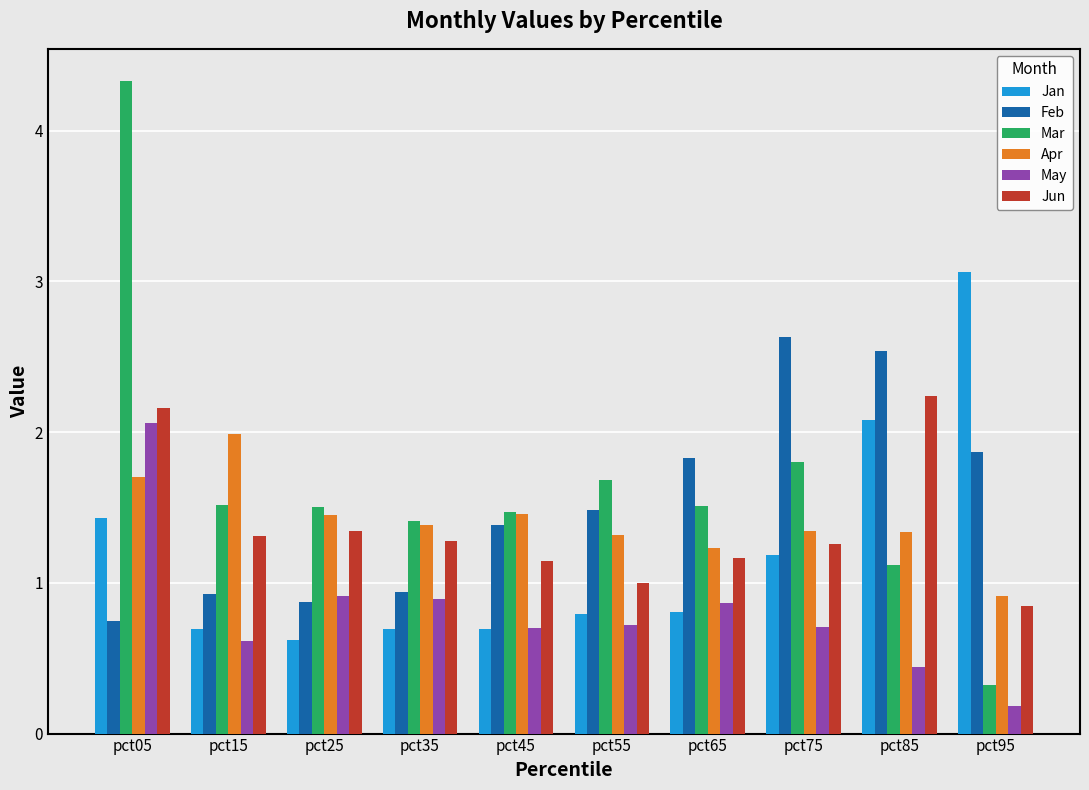

How many data points does each series have?

10